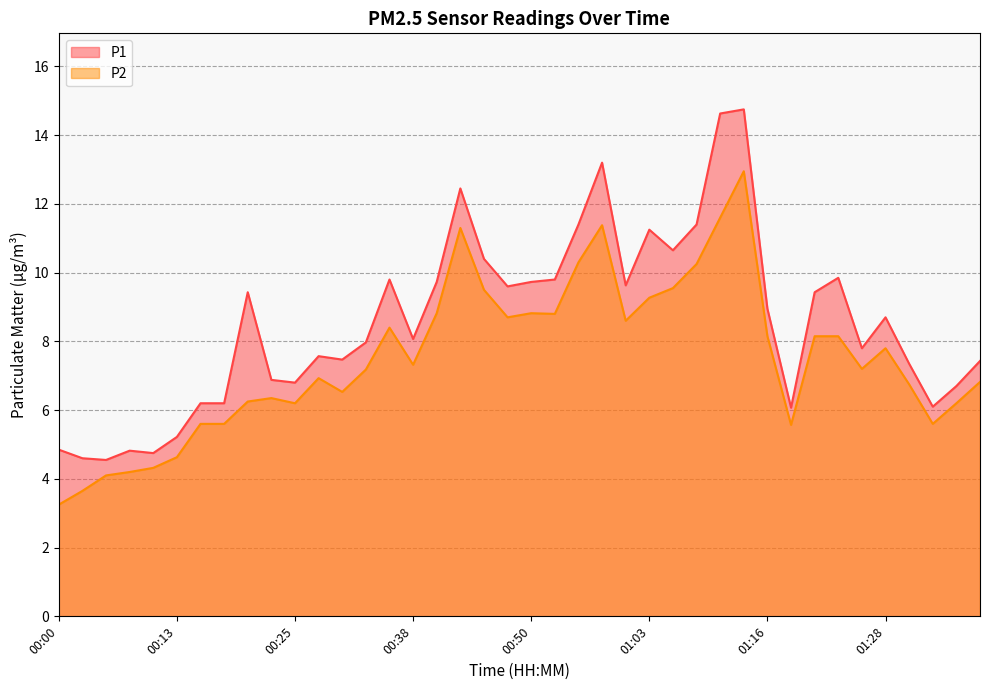

The value of P2 at 00:15 is 9.7. True or false?

False